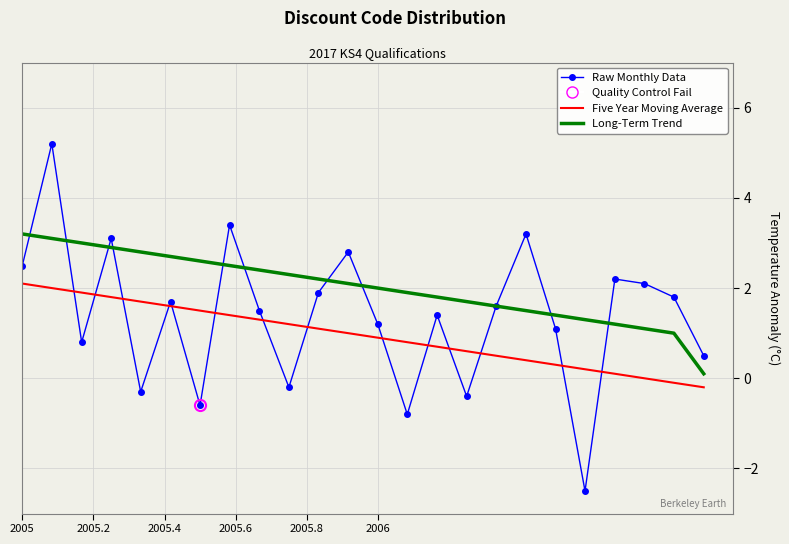

Which series has the largest range (max minus min)?

Raw Monthly Data